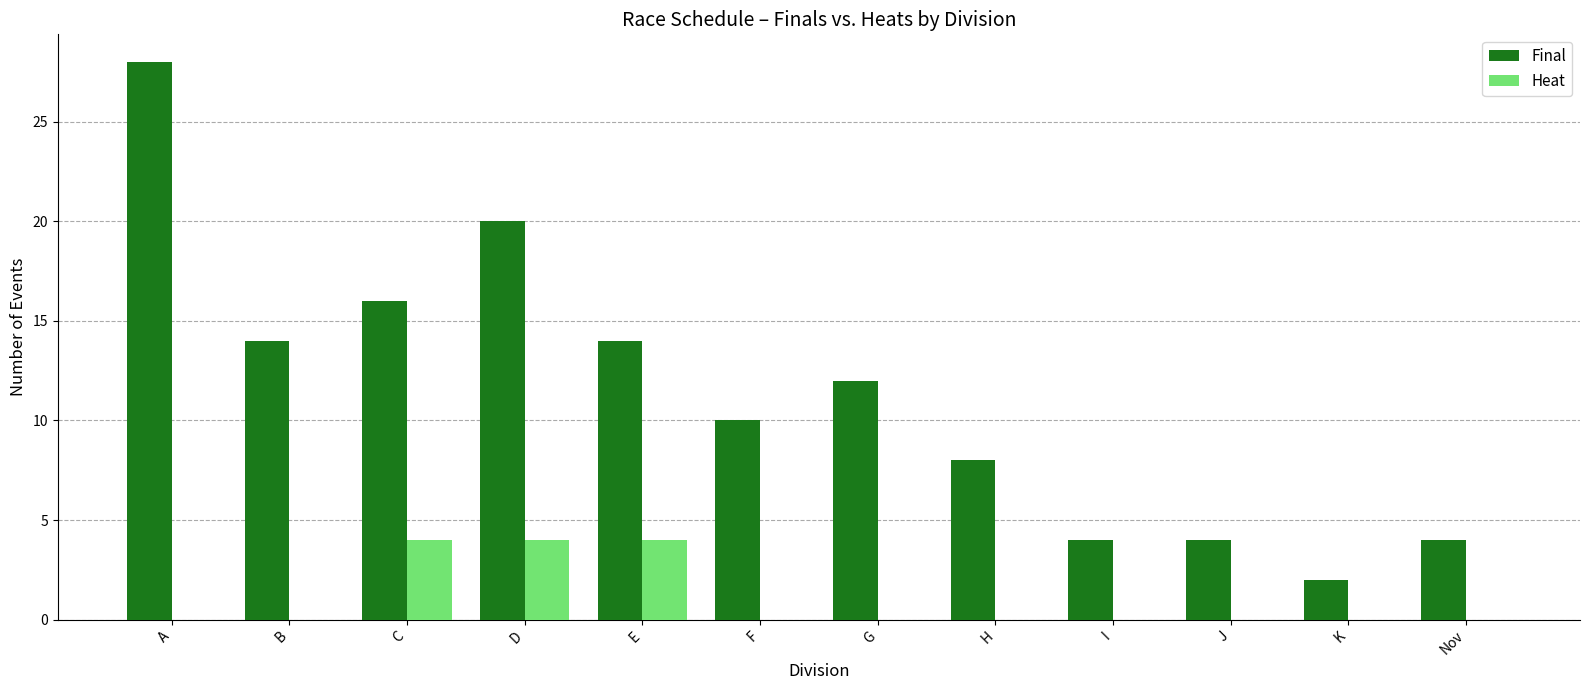

What is the total value across all series at C?

20